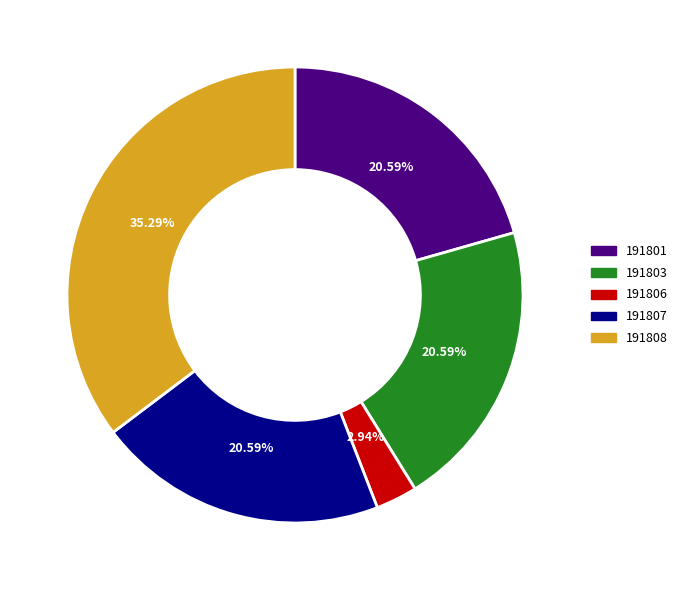

To the nearest percent, what is the combined percentage of 191807 and 191808?

56%